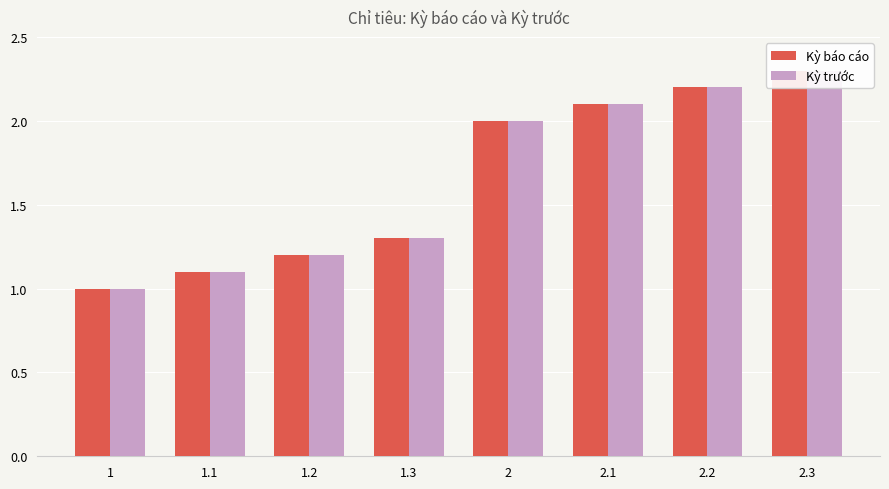

Which series has the widest spread of values?

Kỳ báo cáo